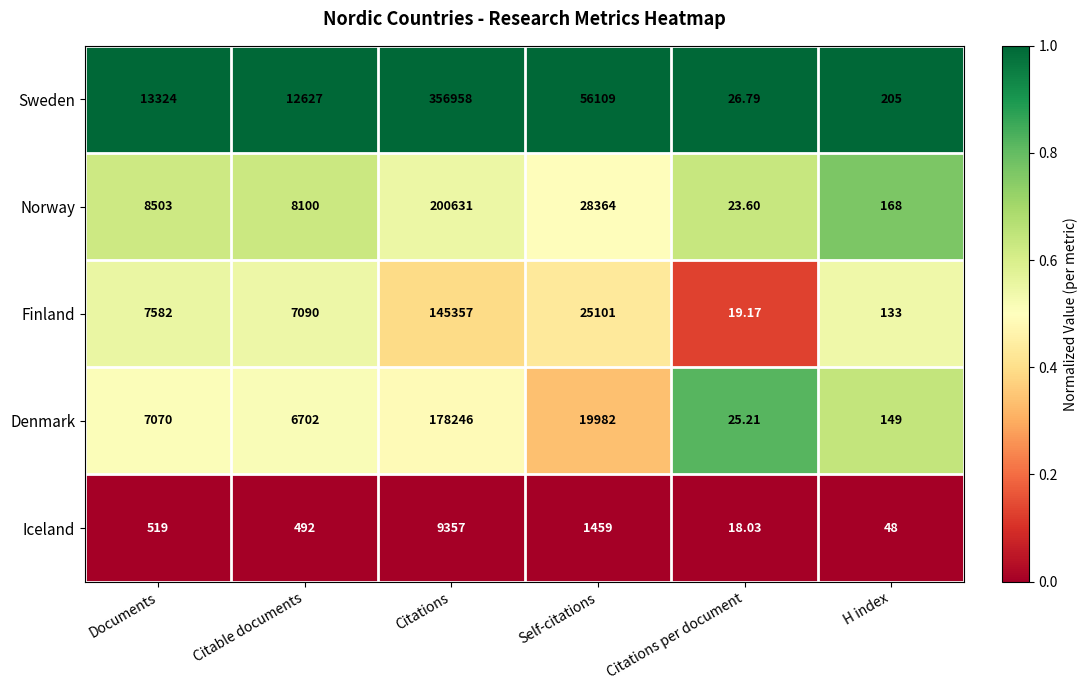

Rank the series at H index from lowest to highest value.

Iceland, Finland, Denmark, Norway, Sweden